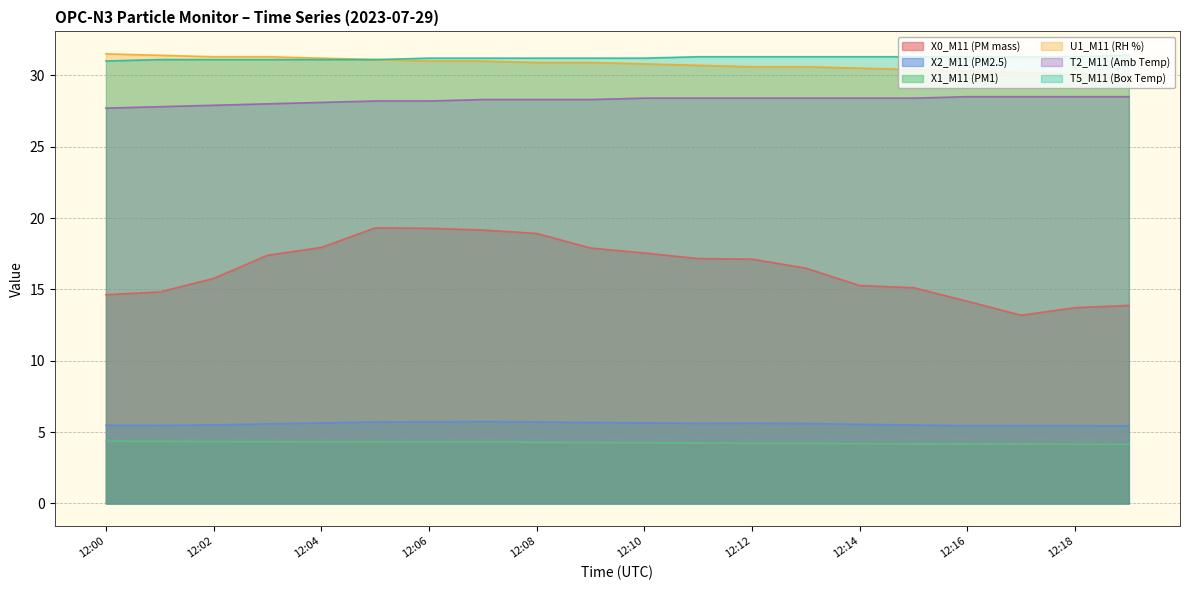

Between 12:00 and 12:03, which series saw the biggest shift?

X0_M11 (PM mass)